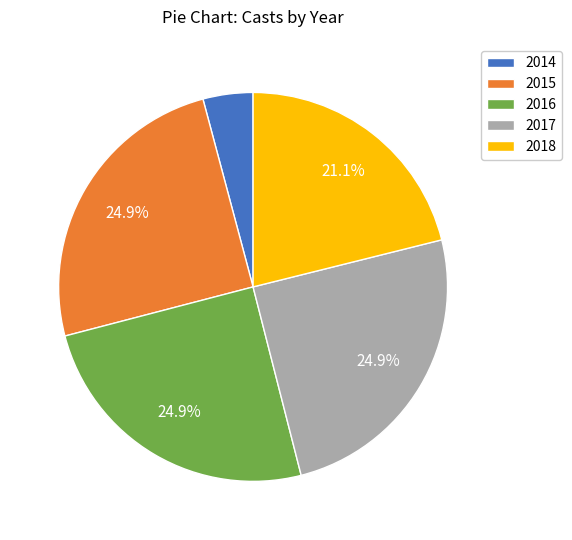

The 2014 slice represents 69% of the pie. True or false?

False